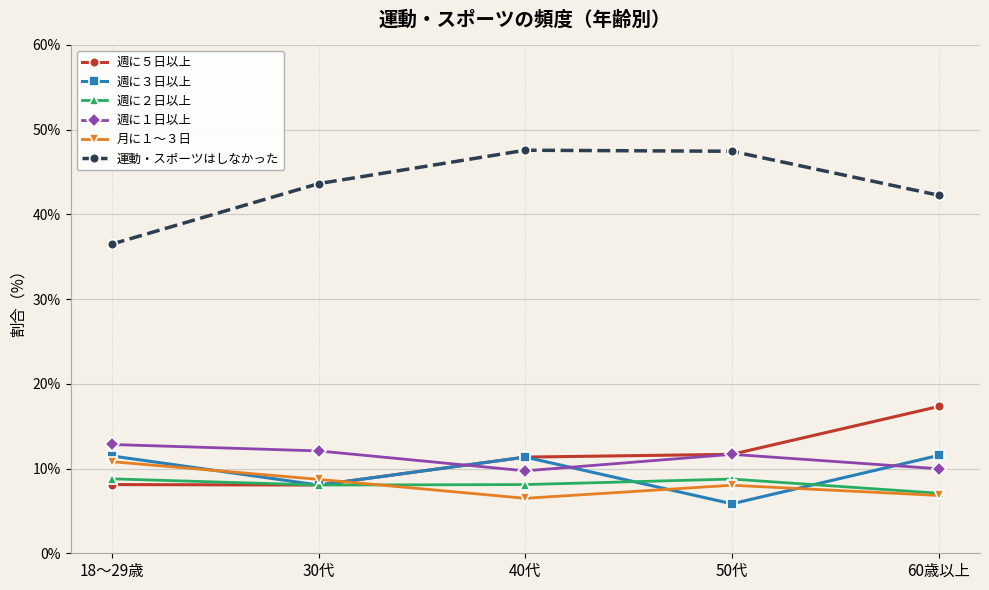

What position from the right is 60歳以上?

1